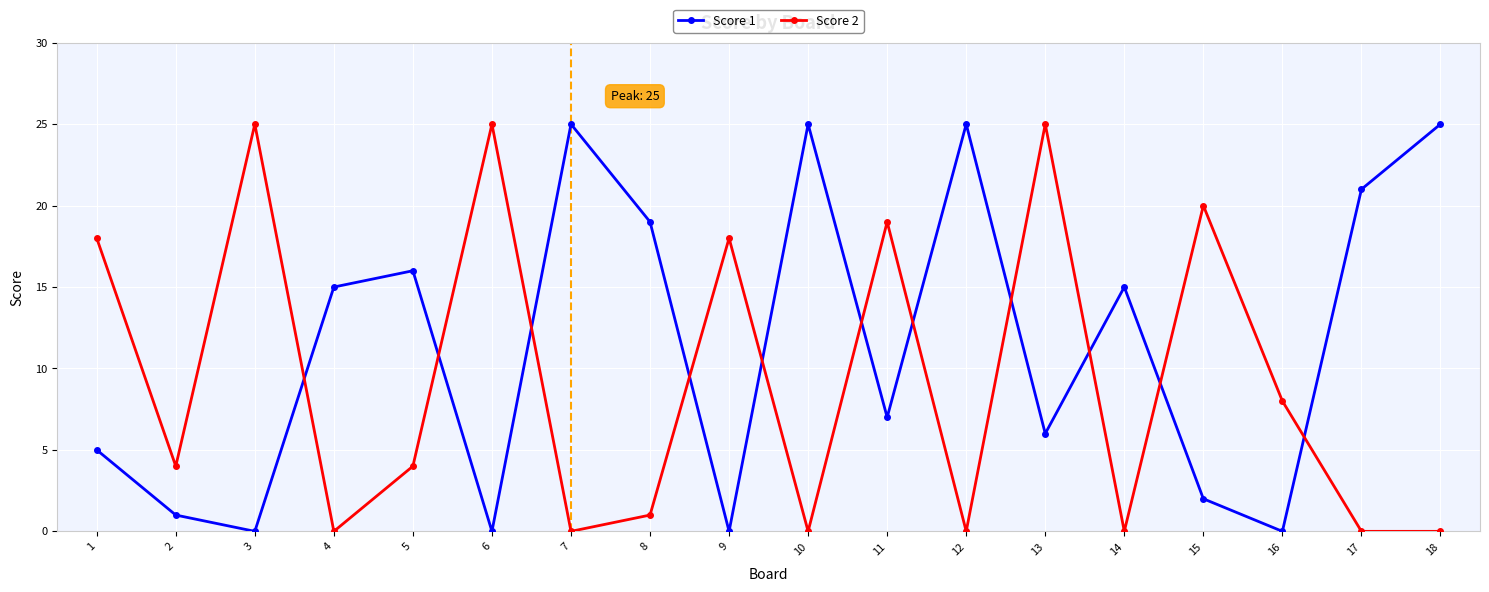

True or false: Score 2 has more than 0 points higher than both neighbors.

True